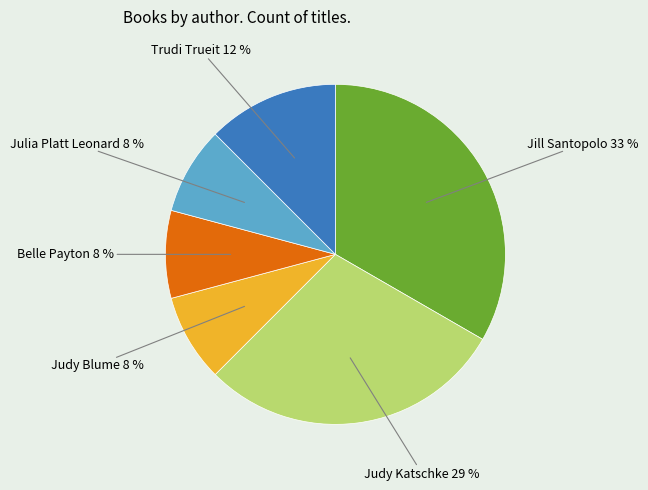

To the nearest percent, what is the average slice percentage?

17%